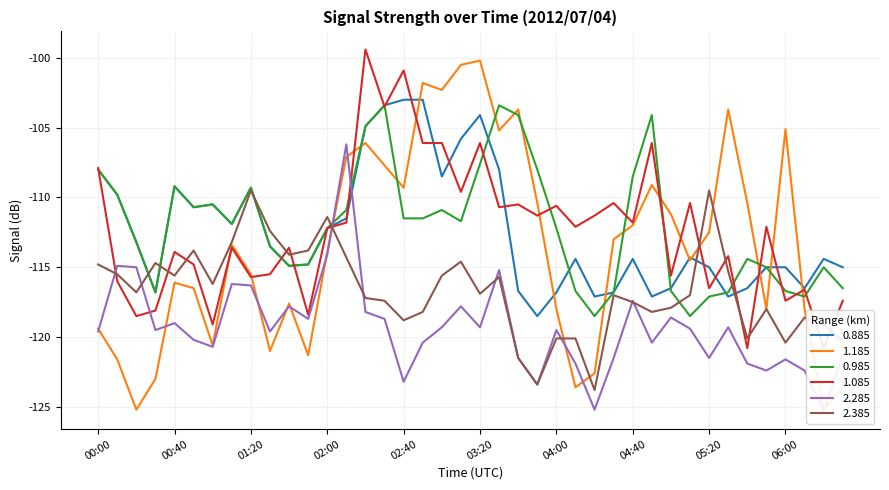

Reading left to right, list all the values displayed in this chart.

0.885: 00:00=-108.0	00:10=-109.8	00:20=-113.2	00:30=-116.8	00:40=-109.2	00:50=-110.7	01:00=-110.5	01:10=-111.9	01:20=-109.3	01:30=-113.5	01:40=-114.9	01:50=-114.8	02:00=-112.2	02:10=-111.5	02:20=-104.9	02:30=-103.4	02:40=-103.0	02:50=-103.0	03:00=-108.5	03:10=-105.8	03:20=-104.1	03:30=-108.0	03:40=-116.7	03:50=-118.5	04:00=-116.8	04:10=-114.4	04:20=-117.1	04:30=-116.8	04:40=-114.4	04:50=-117.1	05:00=-116.5	05:10=-114.3	05:20=-115.0	05:30=-117.1	05:40=-116.5	05:50=-115.0	06:00=-115.0	06:10=-116.5	06:20=-114.4	06:30=-115.0
1.185: 00:00=-119.4	00:10=-121.6	00:20=-125.2	00:30=-123.0	00:40=-116.1	00:50=-116.5	01:00=-120.6	01:10=-113.4	01:20=-115.5	01:30=-121.0	01:40=-117.6	01:50=-121.3	02:00=-113.9	02:10=-107.1	02:20=-106.1	02:30=-107.7	02:40=-109.3	02:50=-101.8	03:00=-102.3	03:10=-100.5	03:20=-100.2	03:30=-105.2	03:40=-103.7	03:50=-110.4	04:00=-118.0	04:10=-123.6	04:20=-122.6	04:30=-113.0	04:40=-112.0	04:50=-109.1	05:00=-111.2	05:10=-114.5	05:20=-112.5	05:30=-103.7	05:40=-110.4	05:50=-118.0	06:00=-105.1	06:10=-118.0	06:20=-125.2	06:30=-123.6
0.985: 00:00=-108.0	00:10=-109.8	00:20=-113.2	00:30=-116.8	00:40=-109.2	00:50=-110.7	01:00=-110.5	01:10=-111.9	01:20=-109.3	01:30=-113.5	01:40=-114.9	01:50=-114.8	02:00=-112.2	02:10=-110.9	02:20=-104.9	02:30=-103.4	02:40=-111.5	02:50=-111.5	03:00=-110.9	03:10=-111.7	03:20=-107.6	03:30=-103.4	03:40=-104.1	03:50=-108.0	04:00=-112.2	04:10=-116.7	04:20=-118.5	04:30=-116.8	04:40=-108.5	04:50=-104.1	05:00=-116.7	05:10=-118.5	05:20=-117.1	05:30=-116.8	05:40=-114.4	05:50=-115.0	06:00=-116.7	06:10=-117.1	06:20=-115.0	06:30=-116.5
1.085: 00:00=-107.9	00:10=-116.0	00:20=-118.5	00:30=-118.1	00:40=-113.9	00:50=-114.8	01:00=-119.1	01:10=-113.6	01:20=-115.7	01:30=-115.5	01:40=-113.6	01:50=-118.4	02:00=-112.2	02:10=-111.8	02:20=-99.4	02:30=-103.5	02:40=-100.9	02:50=-106.1	03:00=-106.1	03:10=-109.6	03:20=-106.1	03:30=-110.7	03:40=-110.5	03:50=-111.3	04:00=-110.6	04:10=-112.1	04:20=-111.3	04:30=-110.4	04:40=-111.8	04:50=-106.1	05:00=-115.6	05:10=-110.4	05:20=-116.5	05:30=-114.2	05:40=-120.8	05:50=-112.1	06:00=-117.4	06:10=-116.6	06:20=-120.8	06:30=-117.4
2.285: 00:00=-119.6	00:10=-114.9	00:20=-115.0	00:30=-119.5	00:40=-119.0	00:50=-120.2	01:00=-120.7	01:10=-116.2	01:20=-116.3	01:30=-119.6	01:40=-117.8	01:50=-118.7	02:00=-114.1	02:10=-106.2	02:20=-118.2	02:30=-118.7	02:40=-123.2	02:50=-120.4	03:00=-119.3	03:10=-117.8	03:20=-119.3	03:30=-115.2	03:40=-121.5	03:50=-123.4	04:00=-119.5	04:10=-121.9	04:20=-125.2	04:30=-121.5	04:40=-117.4	04:50=-120.4	05:00=-118.6	05:10=-119.4	05:20=-121.5	05:30=-119.3	05:40=-121.9	05:50=-122.4	06:00=-121.6	06:10=-122.4	06:20=-125.3	06:30=-121.3
2.385: 00:00=-114.8	00:10=-115.5	00:20=-116.8	00:30=-114.7	00:40=-115.6	00:50=-113.8	01:00=-116.2	01:10=-113.2	01:20=-109.5	01:30=-112.4	01:40=-114.1	01:50=-113.8	02:00=-111.4	02:10=-114.3	02:20=-117.2	02:30=-117.4	02:40=-118.8	02:50=-118.2	03:00=-115.6	03:10=-114.6	03:20=-116.9	03:30=-115.7	03:40=-121.5	03:50=-123.4	04:00=-120.1	04:10=-120.1	04:20=-123.8	04:30=-117.0	04:40=-117.5	04:50=-118.2	05:00=-117.9	05:10=-117.0	05:20=-109.5	05:30=-115.3	05:40=-120.1	05:50=-118.0	06:00=-120.4	06:10=-118.6	06:20=-119.1	06:30=-120.3